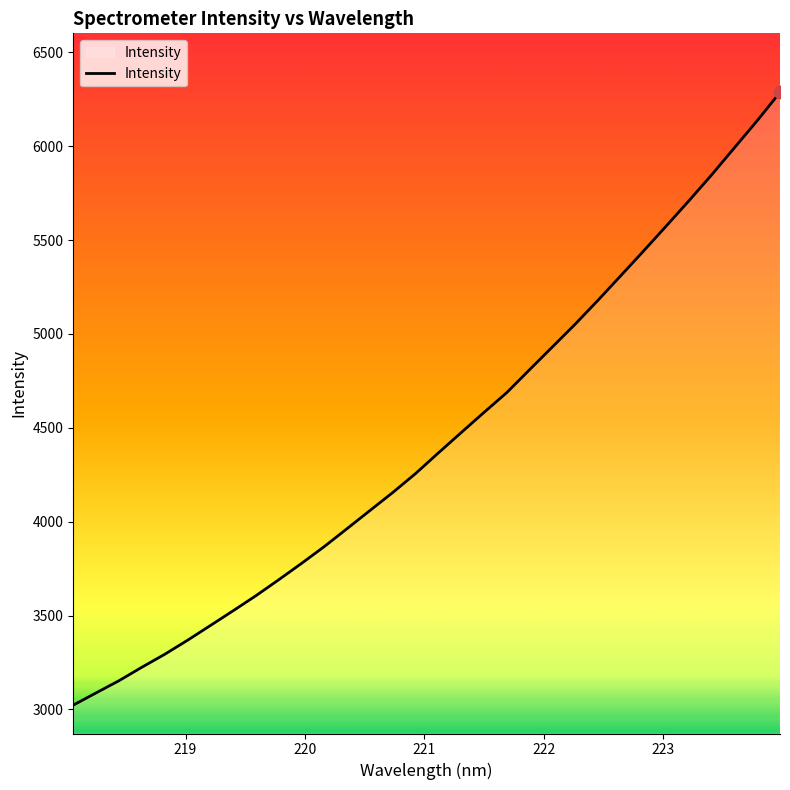

What is the minimum value shown in the chart?

3022.8